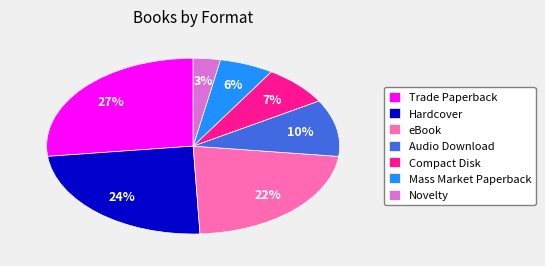

To the nearest percent, what portion does Novelty represent?

3%